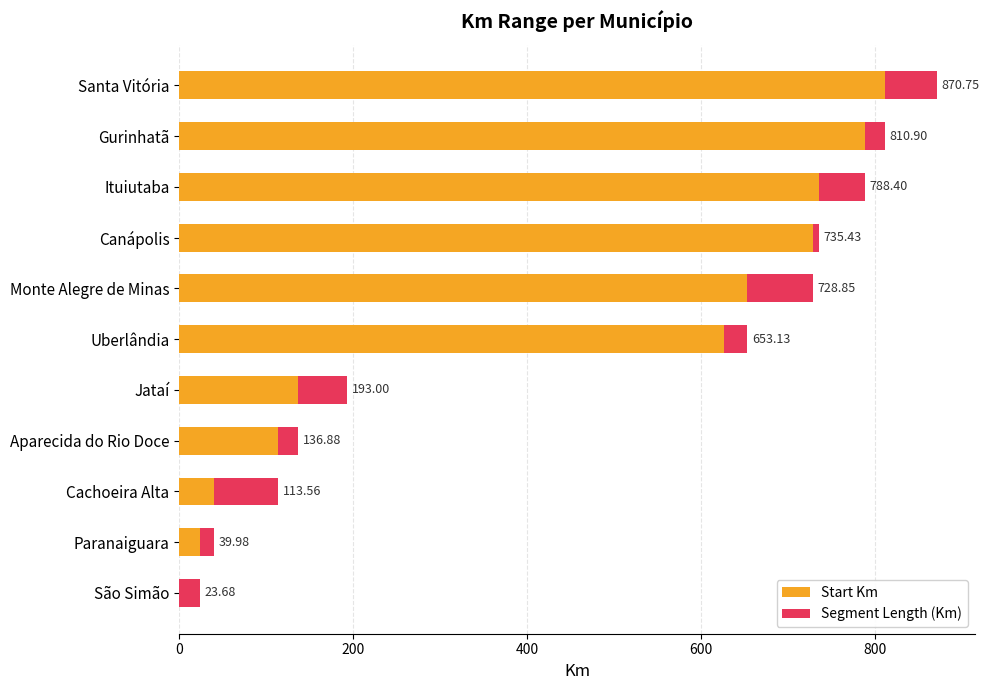

What is the sum of all Start Km values?

4657.1